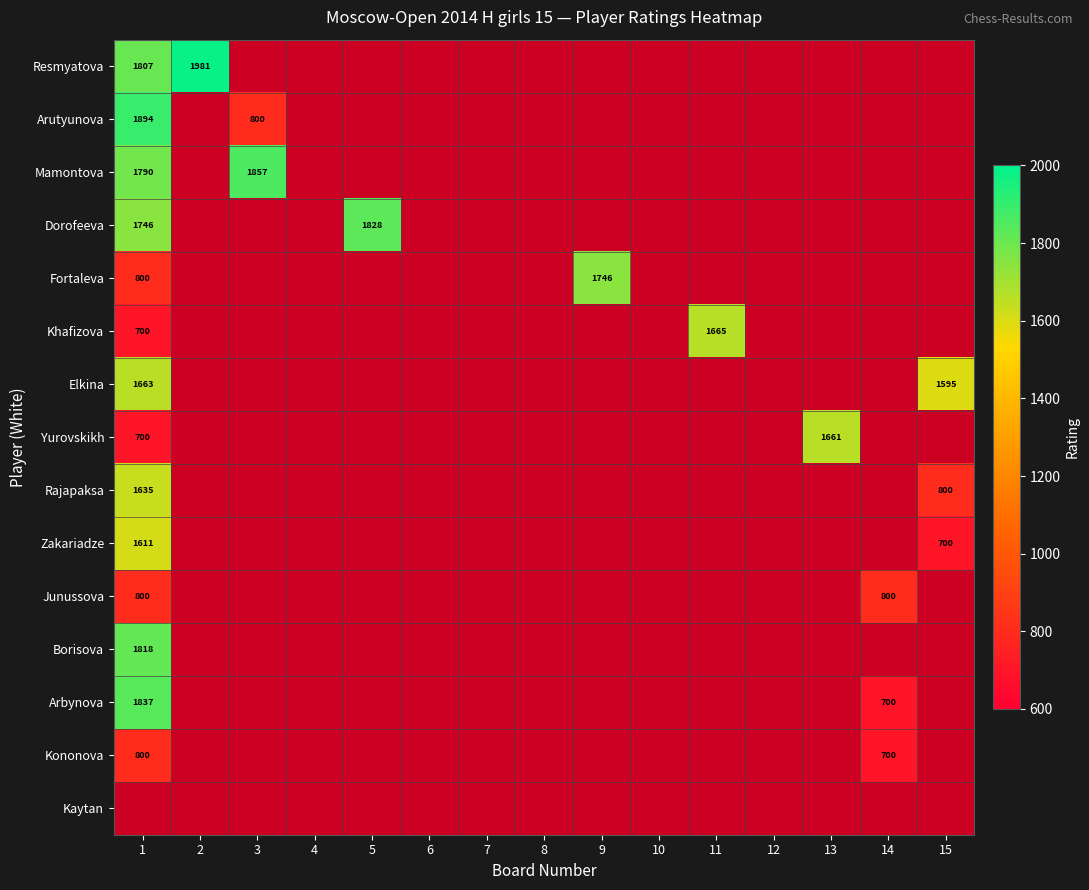

Is it true that Khafizova equals 700 at 1?

True